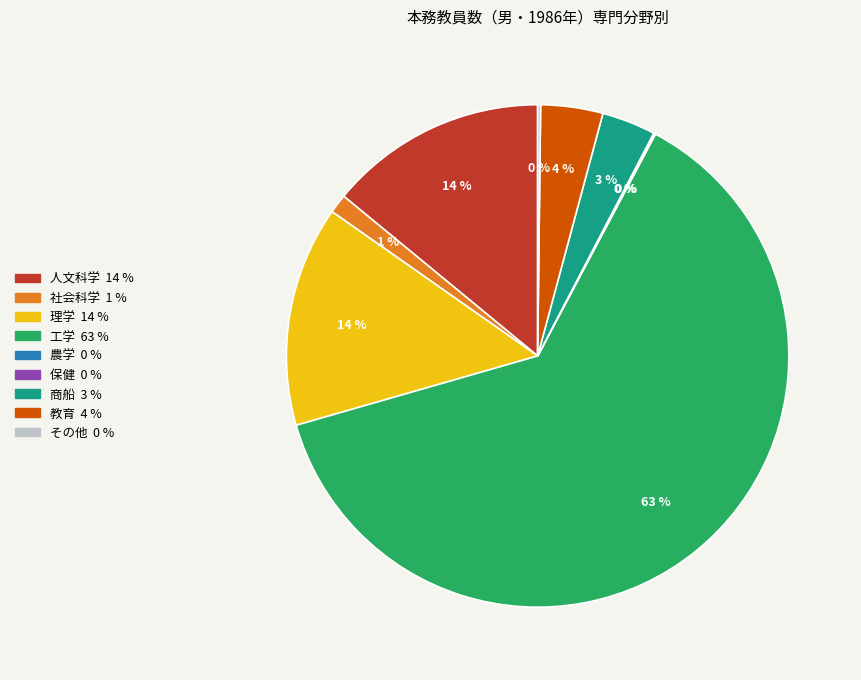

What percentage is the 理学 slice, to the nearest percent?

14%